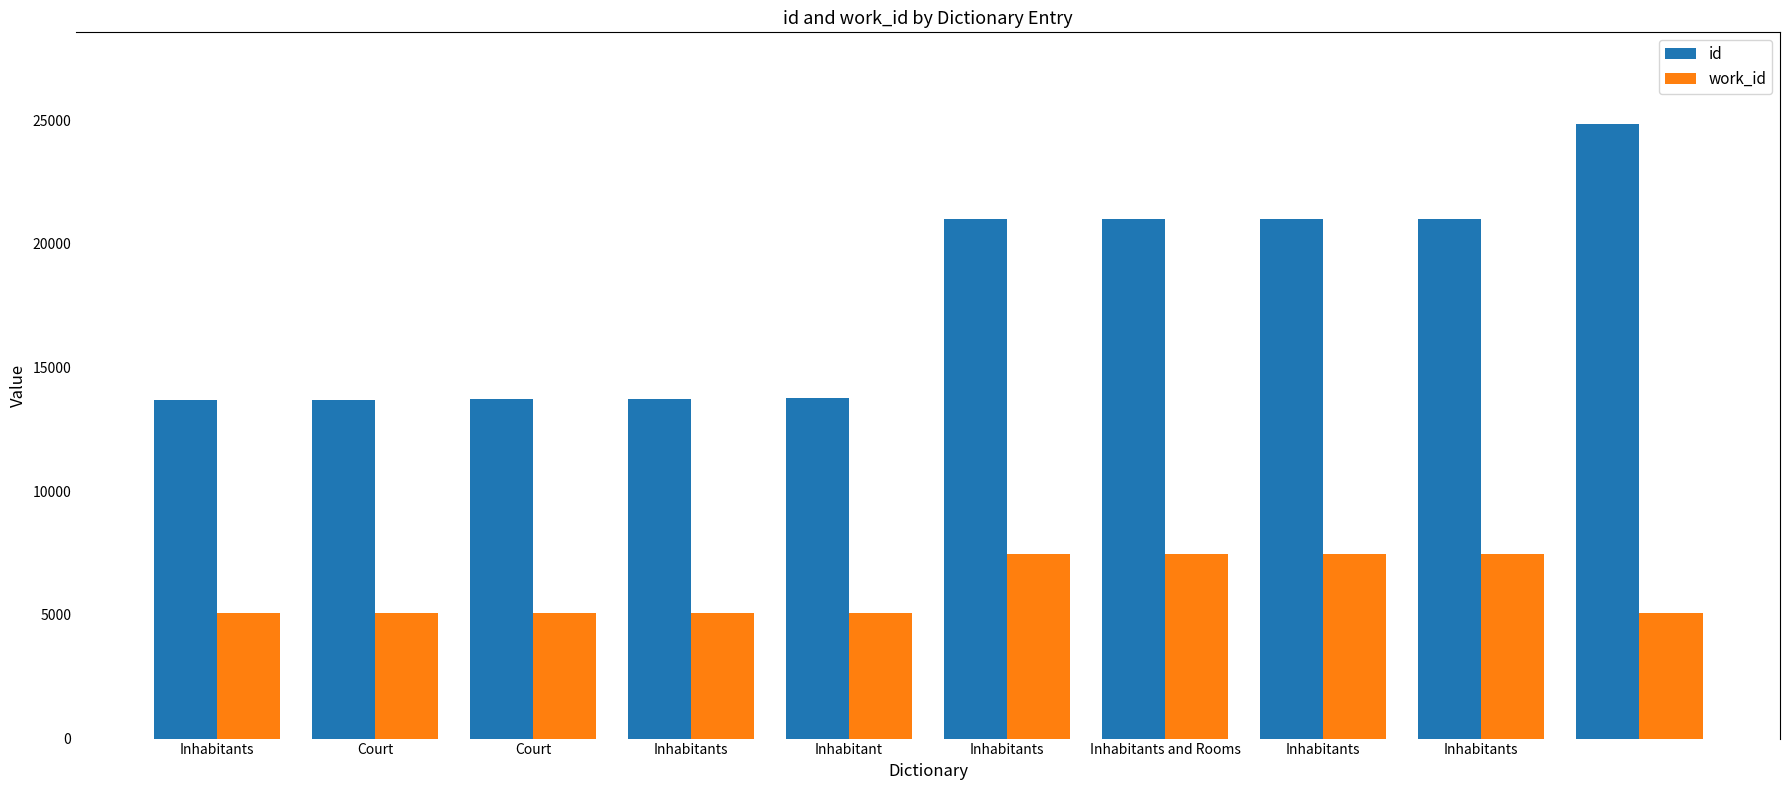

What is the difference between the second highest and second lowest values in the id series?

7322